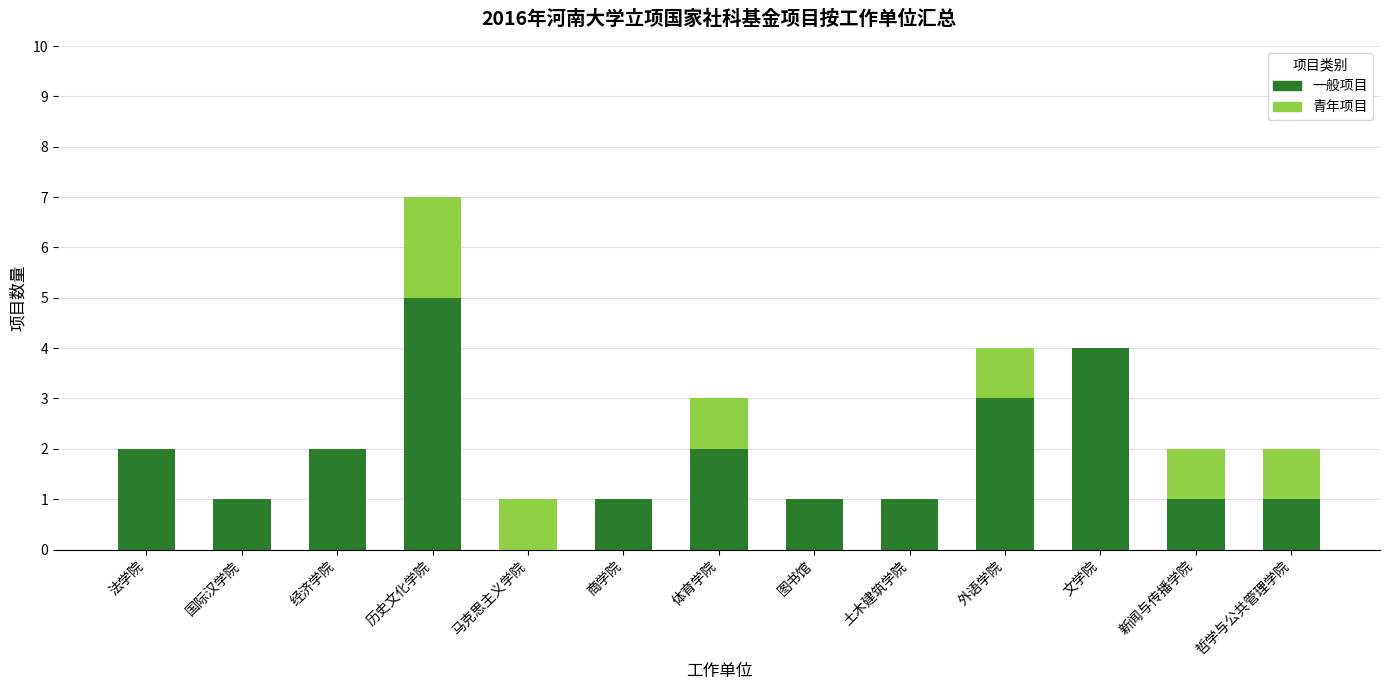

Is it true that 一般项目 equals 1 at 哲学与公共管理学院?

True